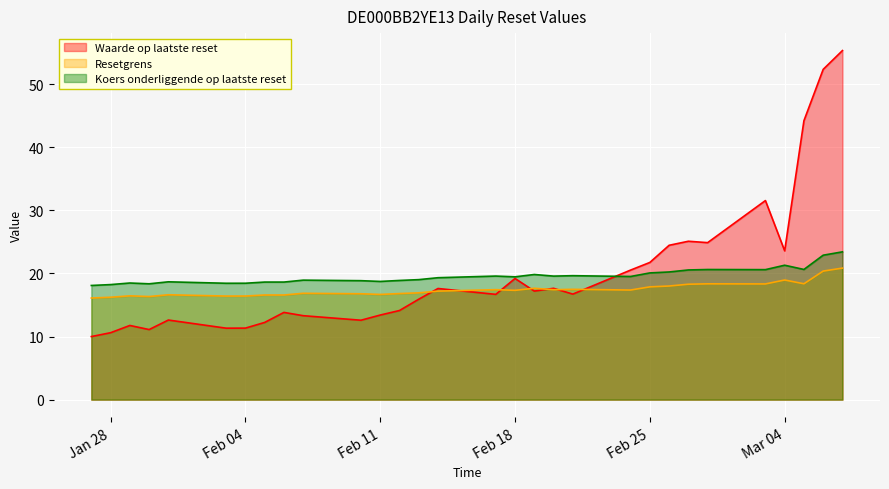

What is the difference between the maximum and minimum values in the Waarde op laatste reset series?

45.3